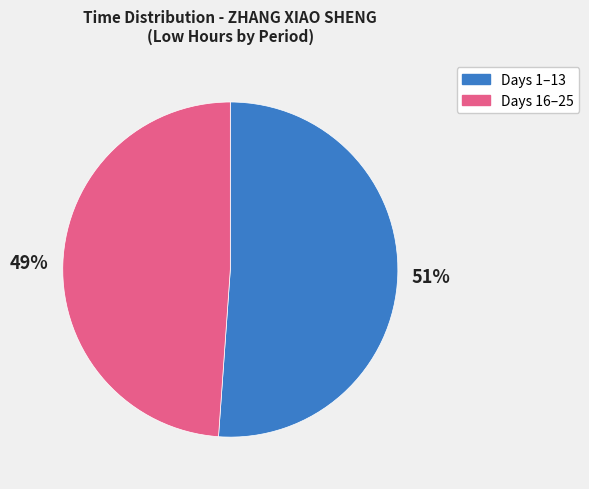

Is there any slice that represents more than half of the pie?

Yes